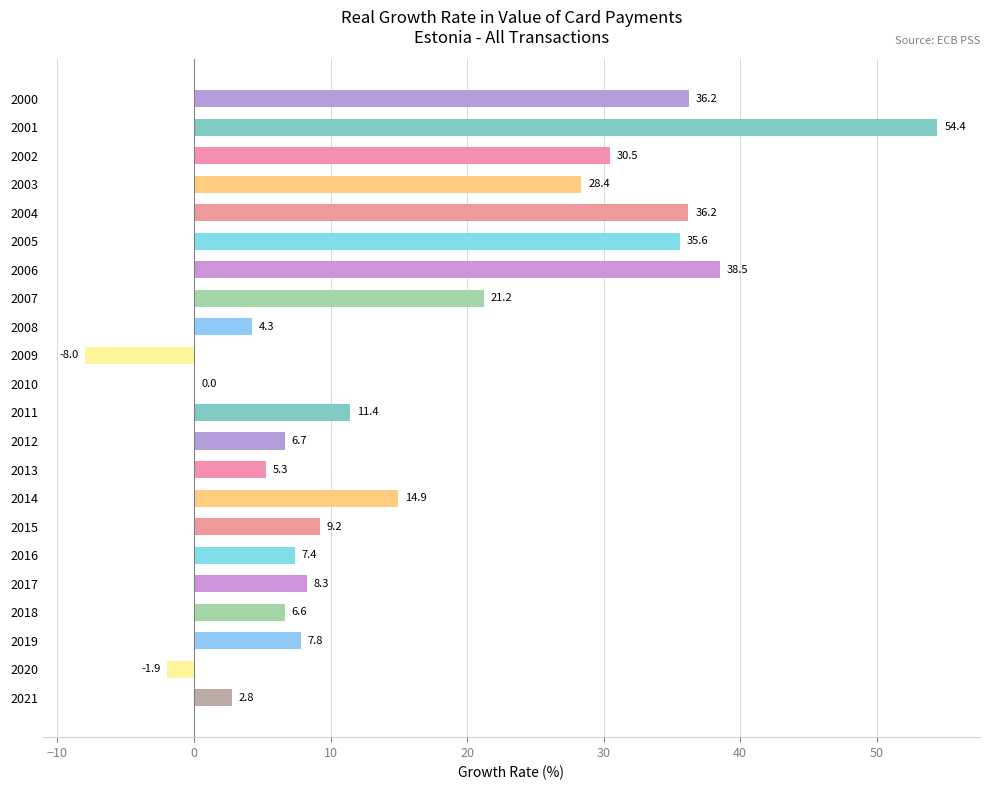

The chart shows a value of 6.6 at 2018. True or false?

True